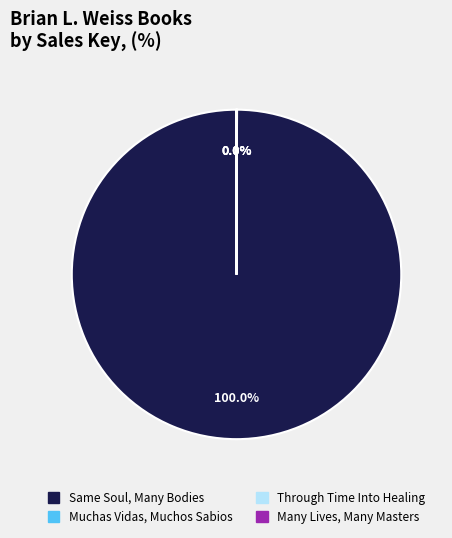

Is Same Soul, Many Bodies the majority of the pie?

Yes